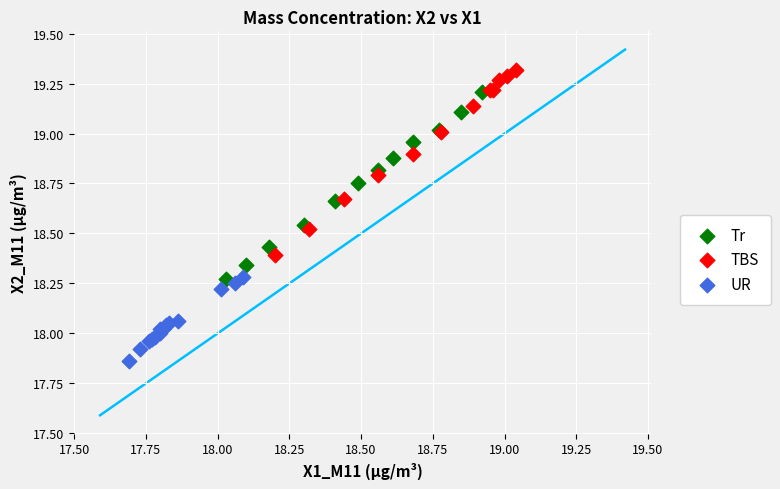

Which series reaches the maximum Y coordinate?

TBS